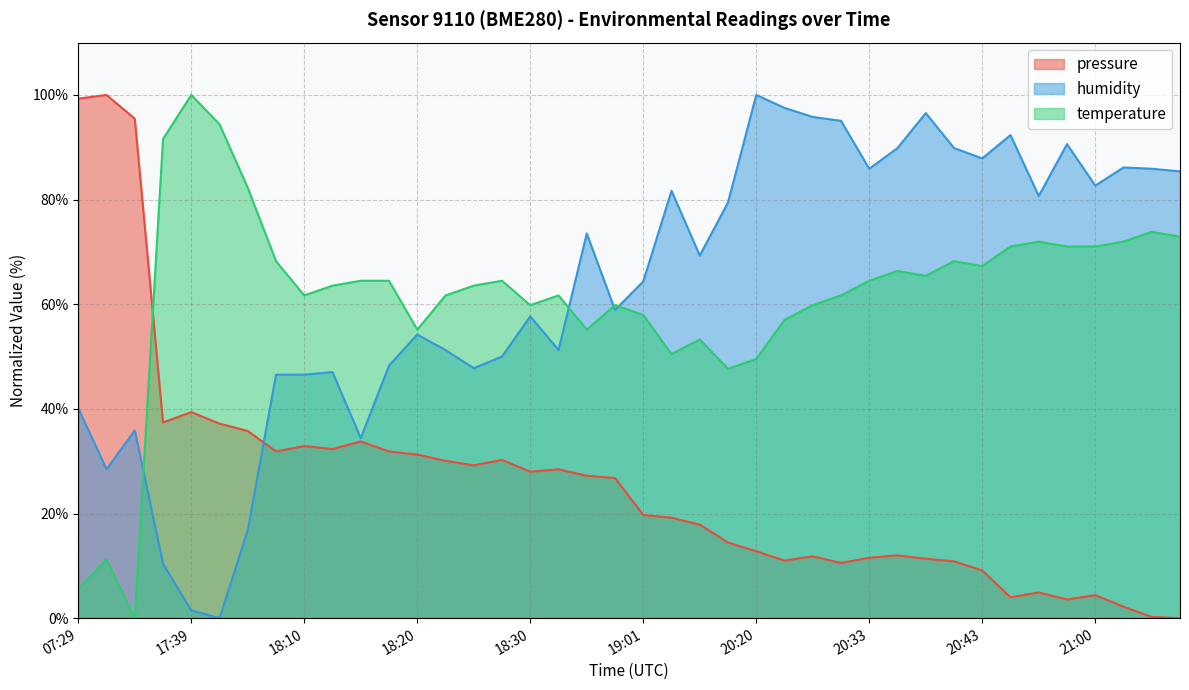

Between 18:25 and 20:35, which series saw the biggest shift?

humidity